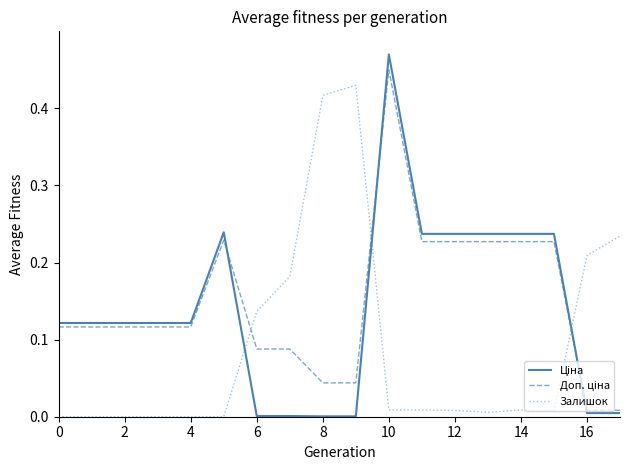

How many lines are shown in the chart?

3